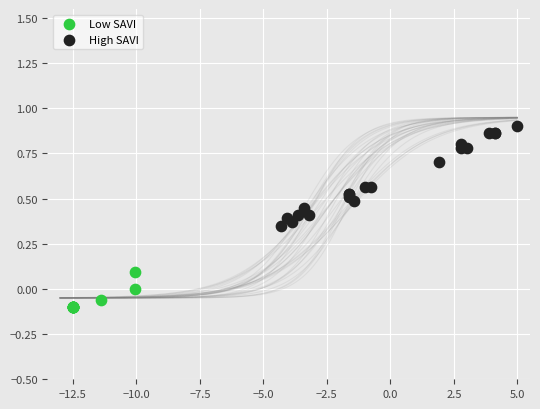

Which series has the largest Y range (max minus min)?

High SAVI